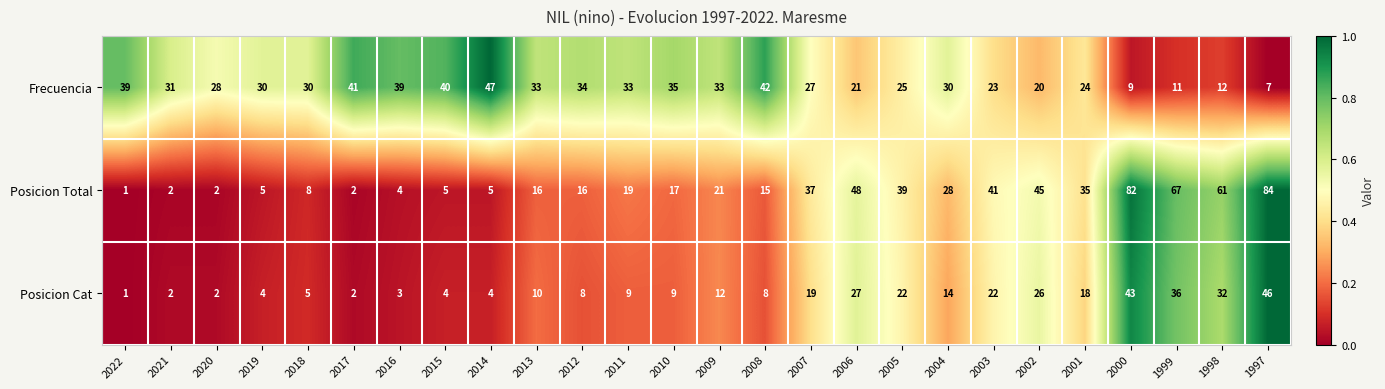

What is the sum of the Posicion Total values at 2017 and 2004?

30